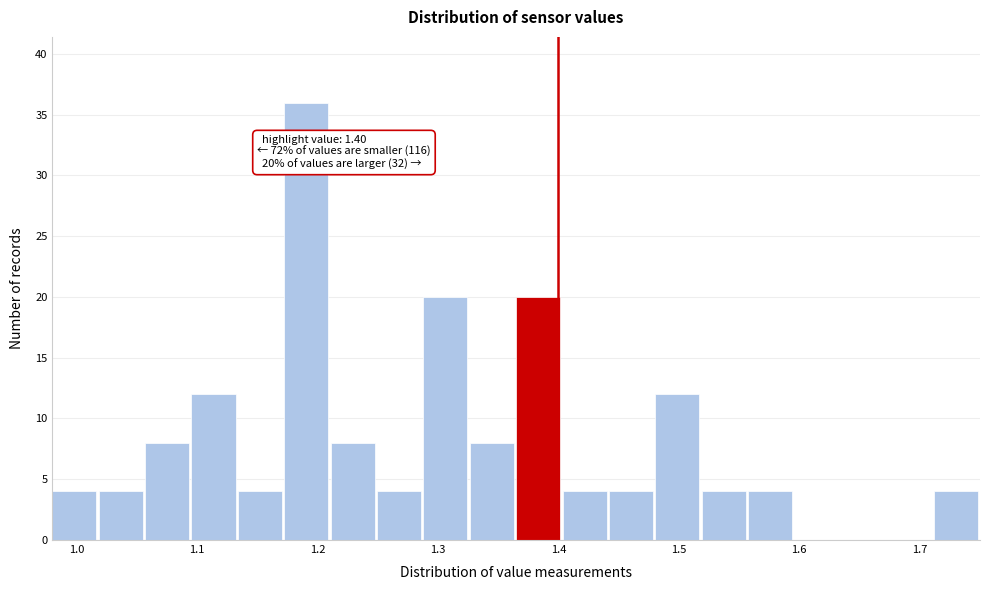

Around what value on the x-axis is the tallest bar? Give the approximate position of its centre, as read against the axis.

1.19